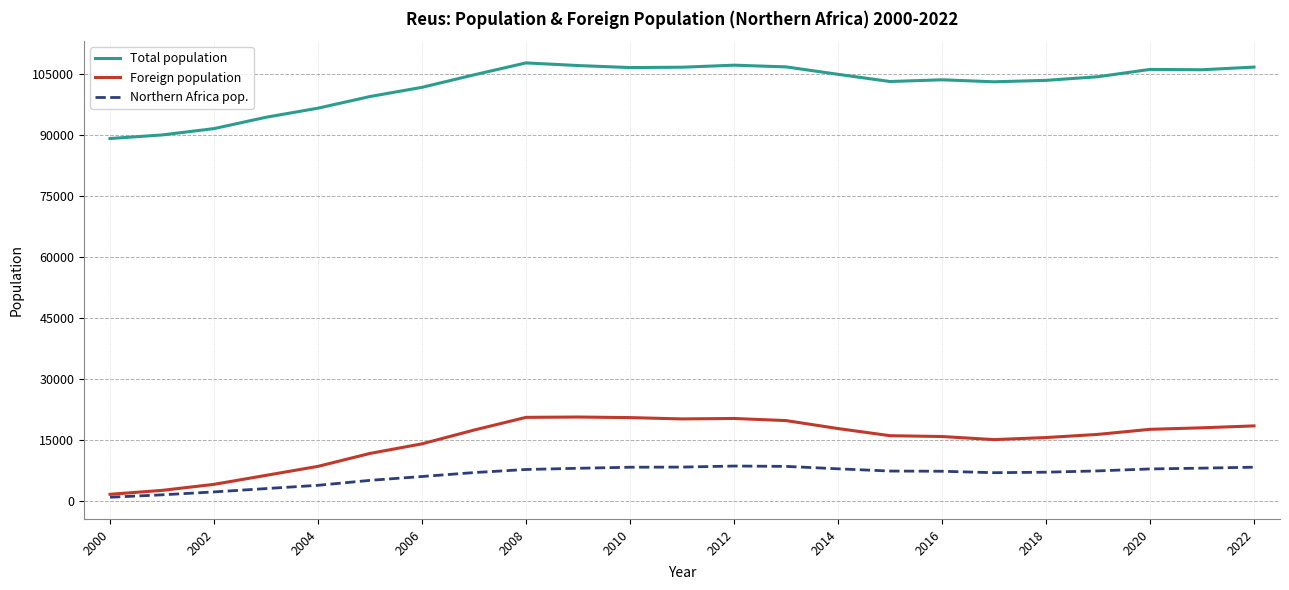

Which series has the largest total across all categories?

Total population